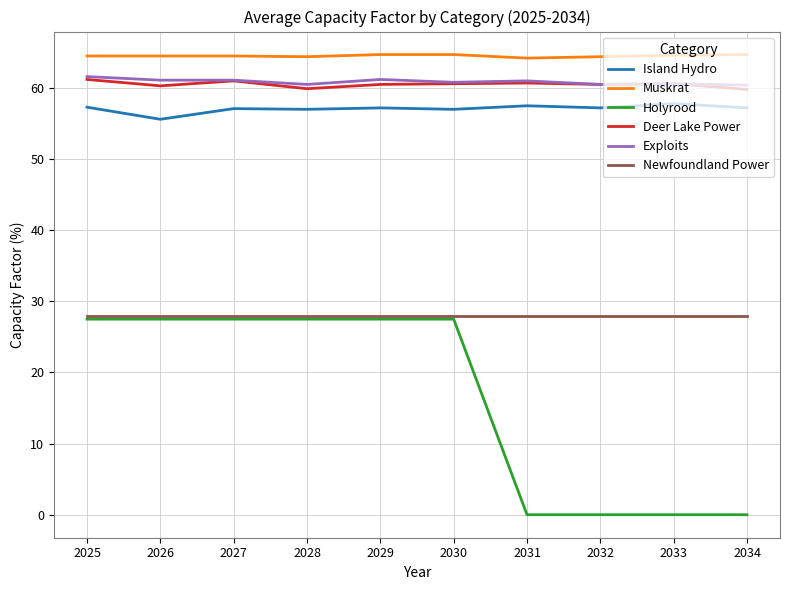

Is the value of Muskrat at 2029 greater than the value of Newfoundland Power at 2031?

Yes